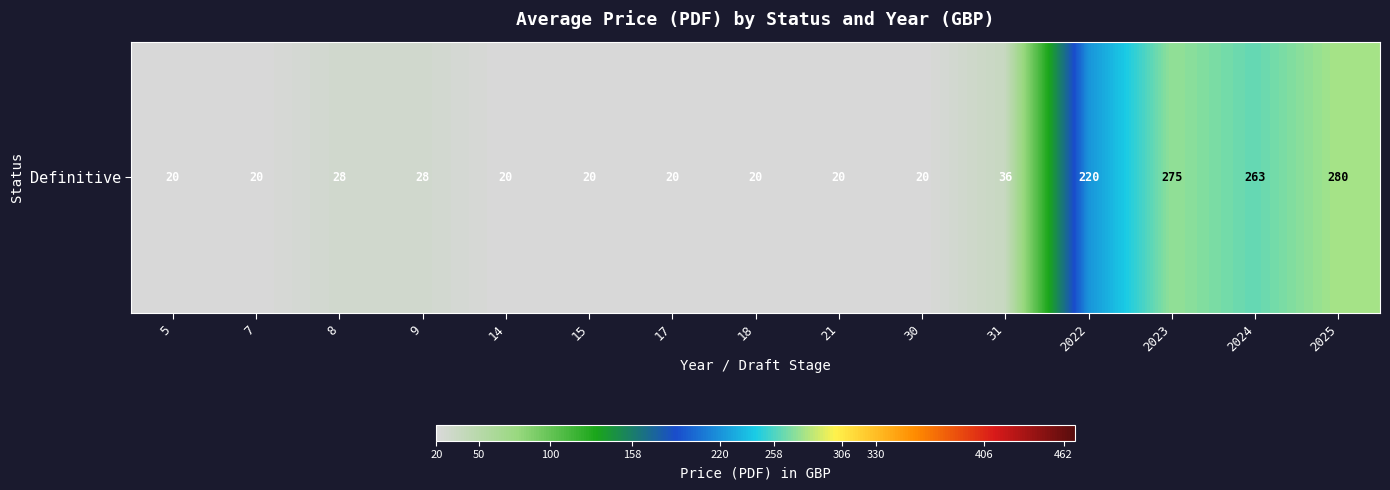

Reading right to left, transcribe all the data shown in this chart.

280	263	275	220	36	20	20	20	20	20	20	28	28	20	20